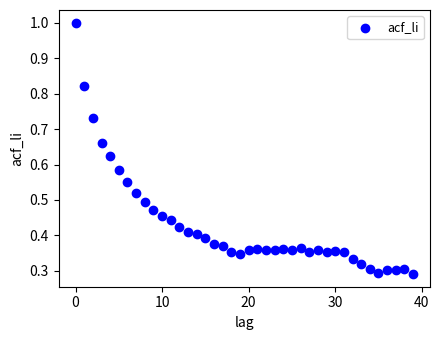

How many data points are displayed?

40